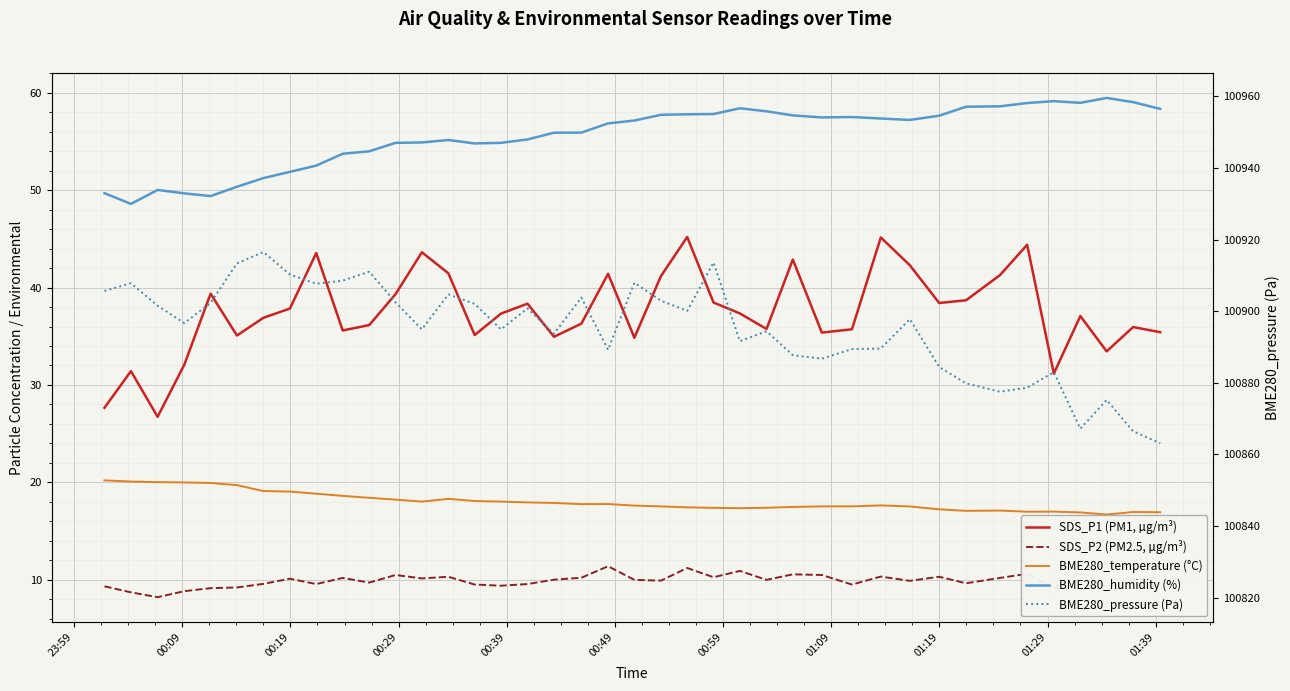

How many series are shown in this chart?

5